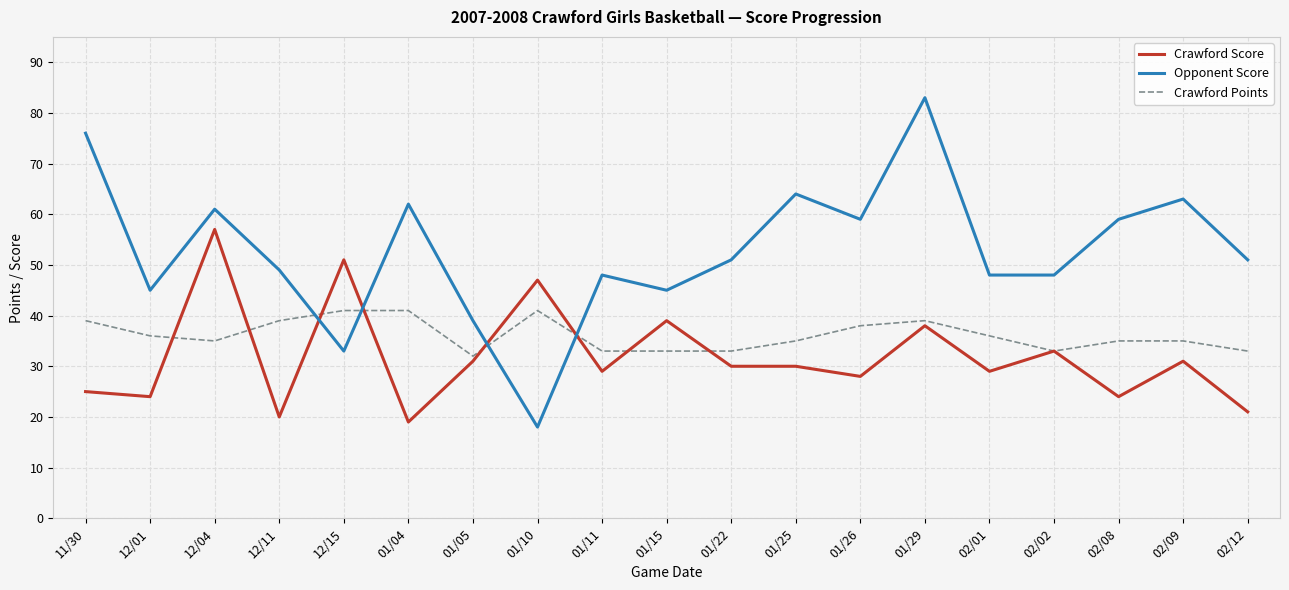

Which series changed the most between 12/11 and 02/08?

Opponent Score